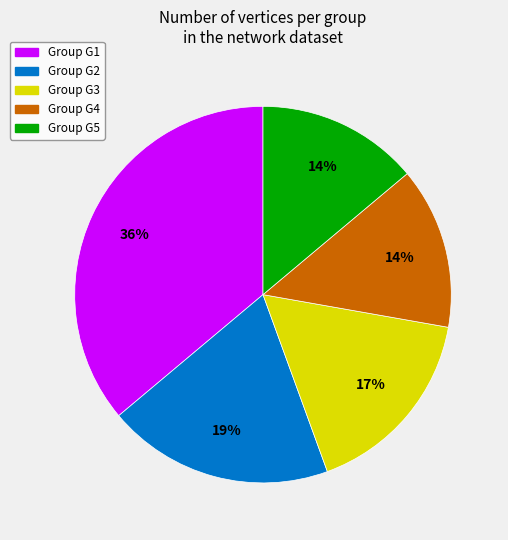

How many slices are in this pie chart?

5